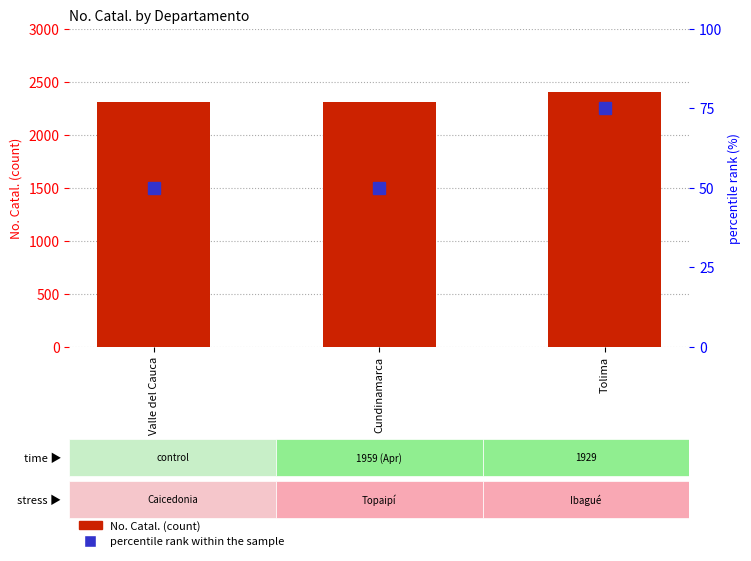

Which series has the largest range (max minus min)?

No. Catal.